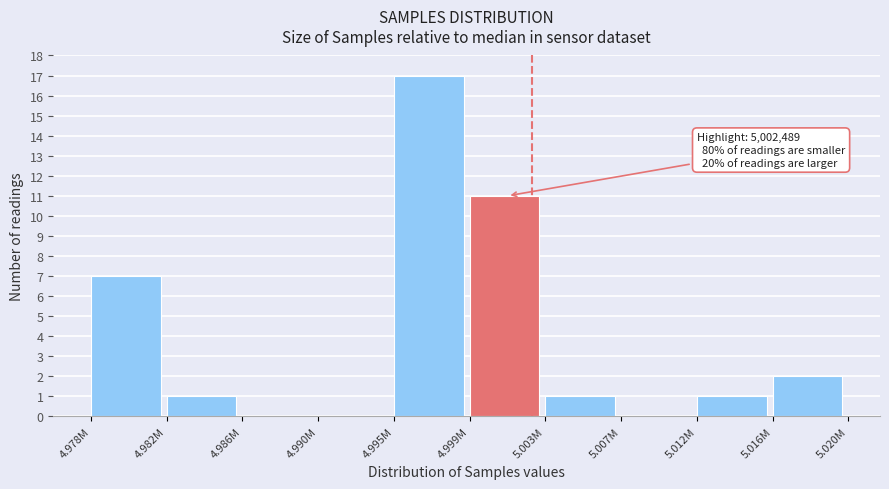

Reading right to left, extract all data points from this chart.

5.016M=2	5.012M=1	5.007M=0	5.003M=1	4.999M=11	4.995M=17	4.990M=0	4.986M=0	4.982M=1	4.978M=7